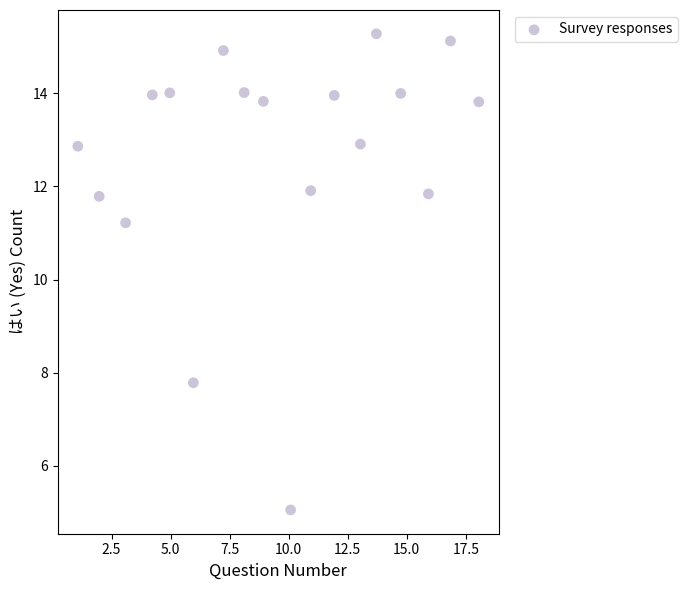

What is the range of Y values (max minus min)?

10.2